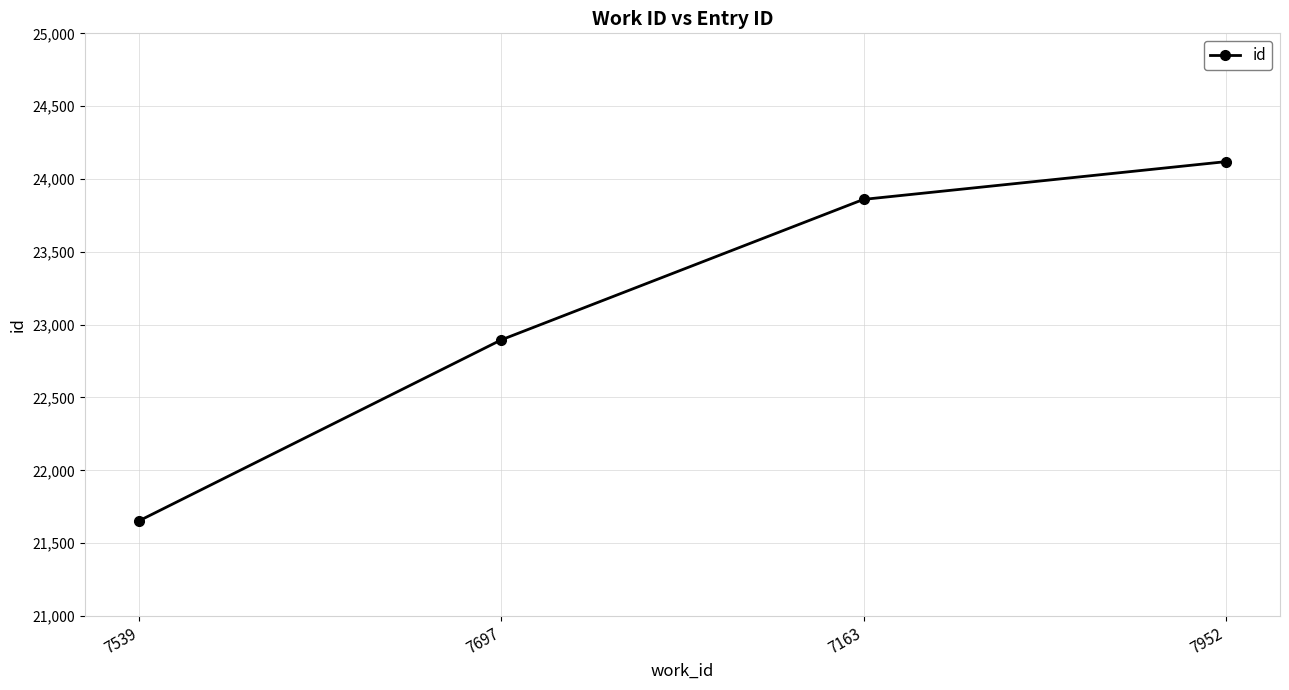

What is the change in value from 7539 to 7952?

+2465